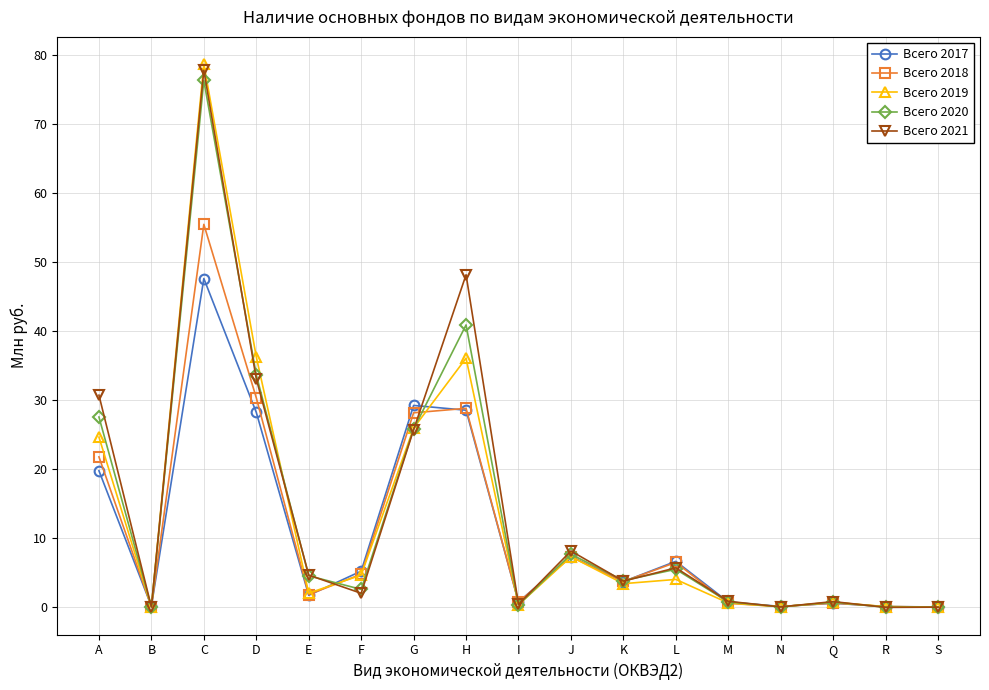

How many lines are shown in the chart?

5